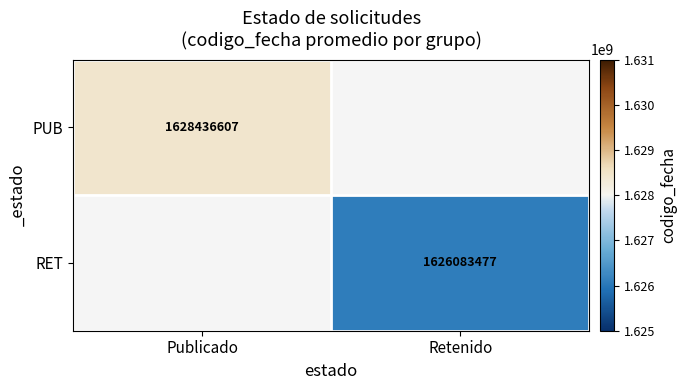

Which series has the largest range (max minus min)?

PUB